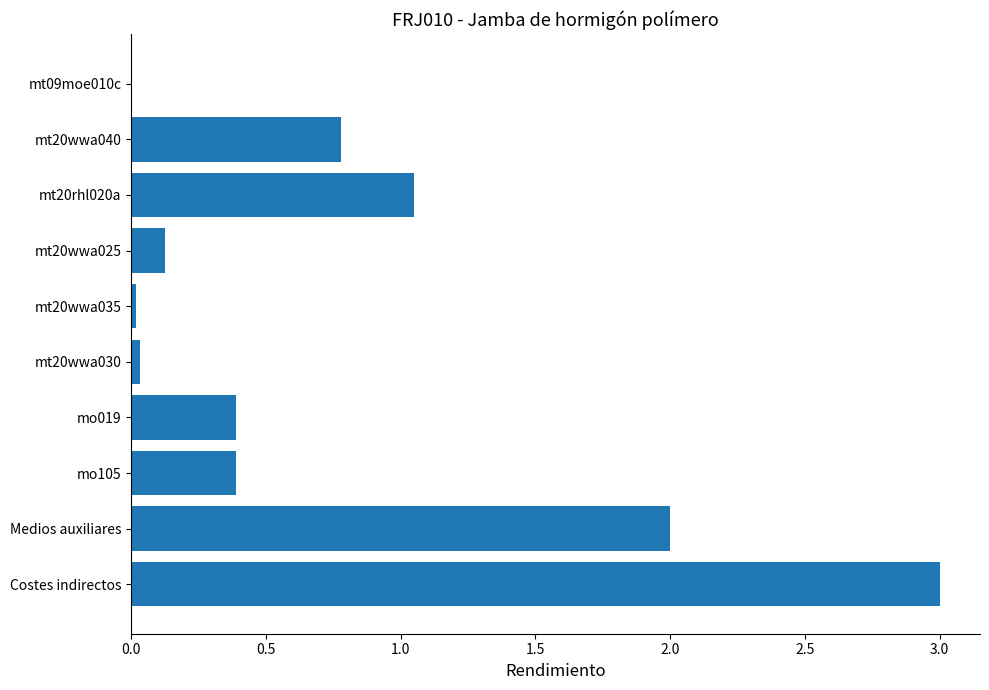

What is the ratio of the value at mo105 to the value at mt20rhl020a?

0.4